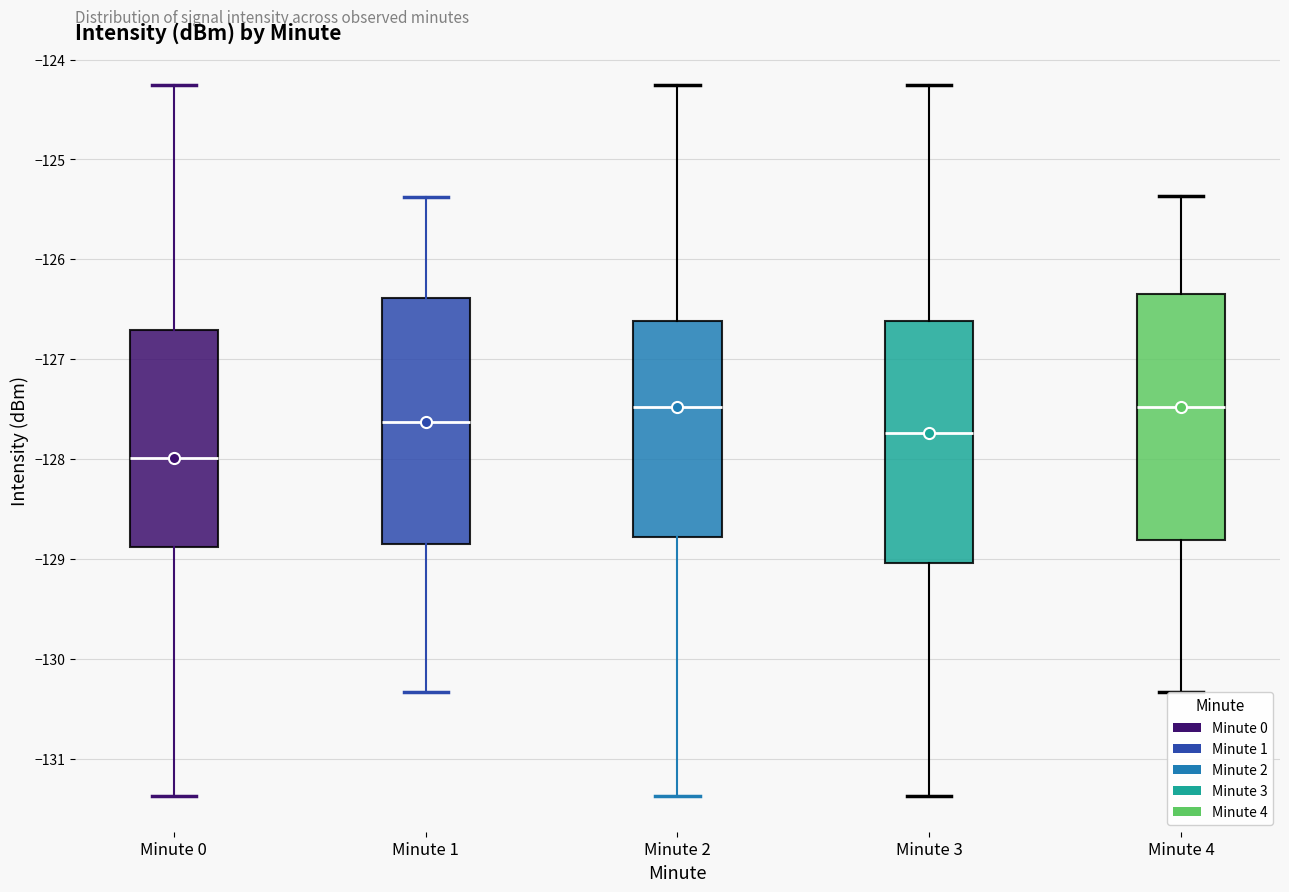

Reading left to right, transcribe this box plot: for each box, give where its median line is, the range the box spans, and where its two whiskers end, as read against the y-axis. The values are not printed on the chart, so give them approximately, as read against the axis.

Minute 0: median -128.0, box -128.9 to -126.7, whiskers -131.4 to -124.3
Minute 1: median -127.6, box -128.9 to -126.4, whiskers -130.3 to -125.4
Minute 2: median -127.5, box -128.8 to -126.6, whiskers -131.4 to -124.3
Minute 3: median -127.7, box -129.0 to -126.6, whiskers -131.4 to -124.3
Minute 4: median -127.5, box -128.8 to -126.3, whiskers -130.3 to -125.4